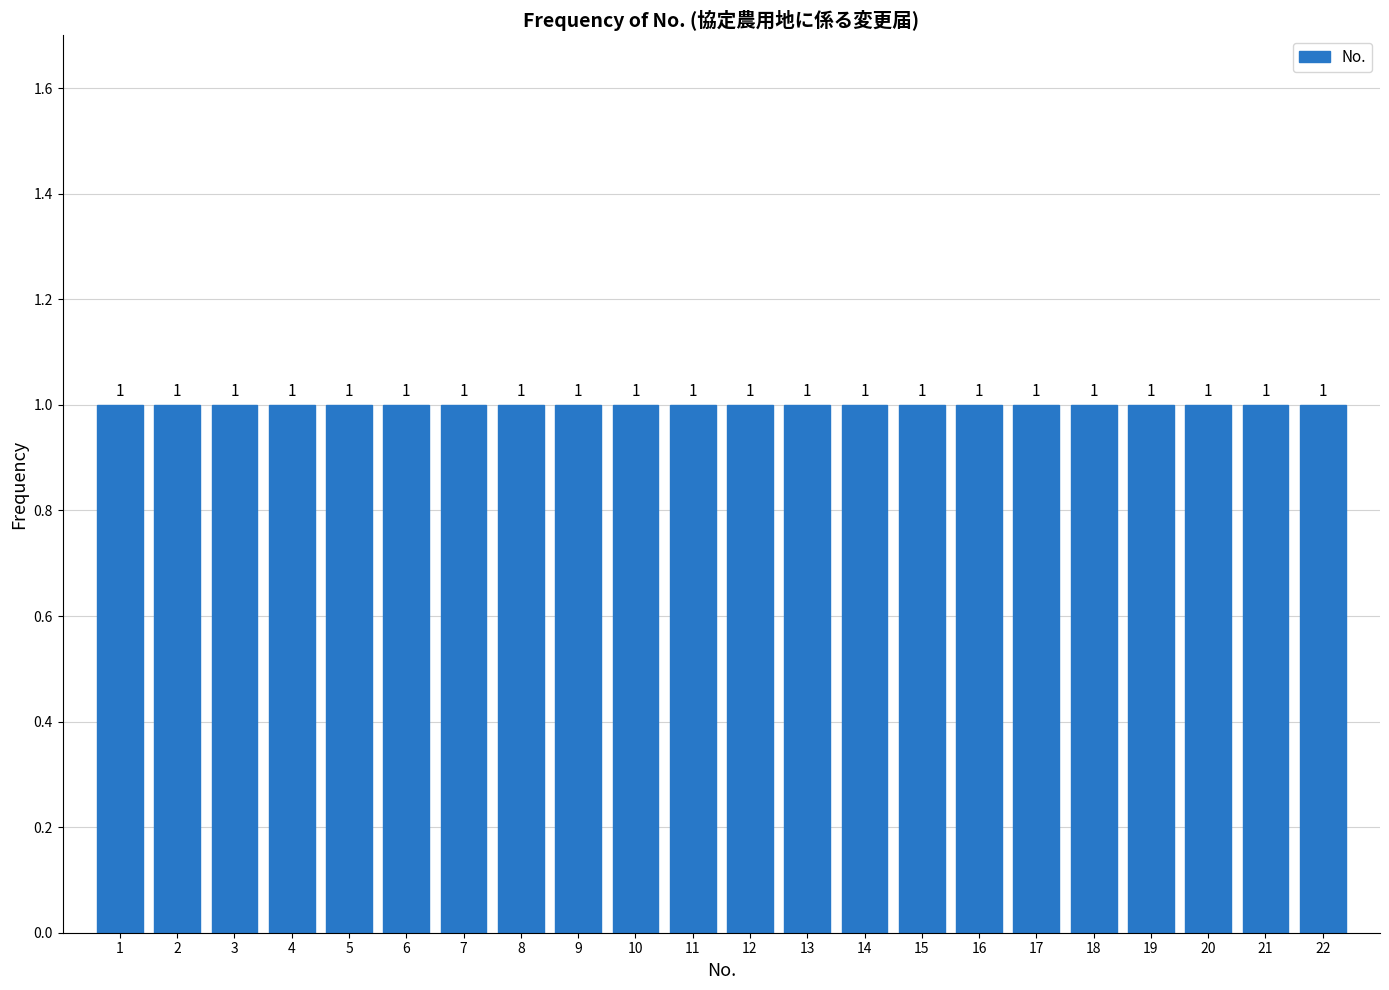

Reading left to right, transcribe this chart: for each bar, give the range it covers on the x-axis and its height.

0.5 to 1.5: 1
1.5 to 2.5: 1
2.5 to 3.5: 1
3.5 to 4.5: 1
4.5 to 5.5: 1
5.5 to 6.5: 1
6.5 to 7.5: 1
7.5 to 8.5: 1
8.5 to 9.5: 1
9.5 to 10.5: 1
10.5 to 11.5: 1
11.5 to 12.5: 1
12.5 to 13.5: 1
13.5 to 14.5: 1
14.5 to 15.5: 1
15.5 to 16.5: 1
16.5 to 17.5: 1
17.5 to 18.5: 1
18.5 to 19.5: 1
19.5 to 20.5: 1
20.5 to 21.5: 1
21.5 to 22.5: 1